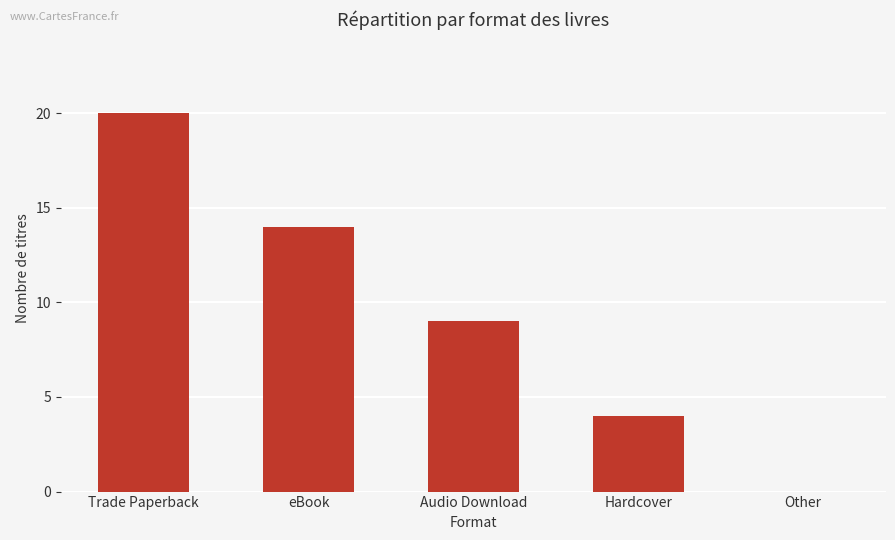

Reading right to left, transcribe all the data shown in this chart.

Other=0	Hardcover=4	Audio Download=9	eBook=14	Trade Paperback=20